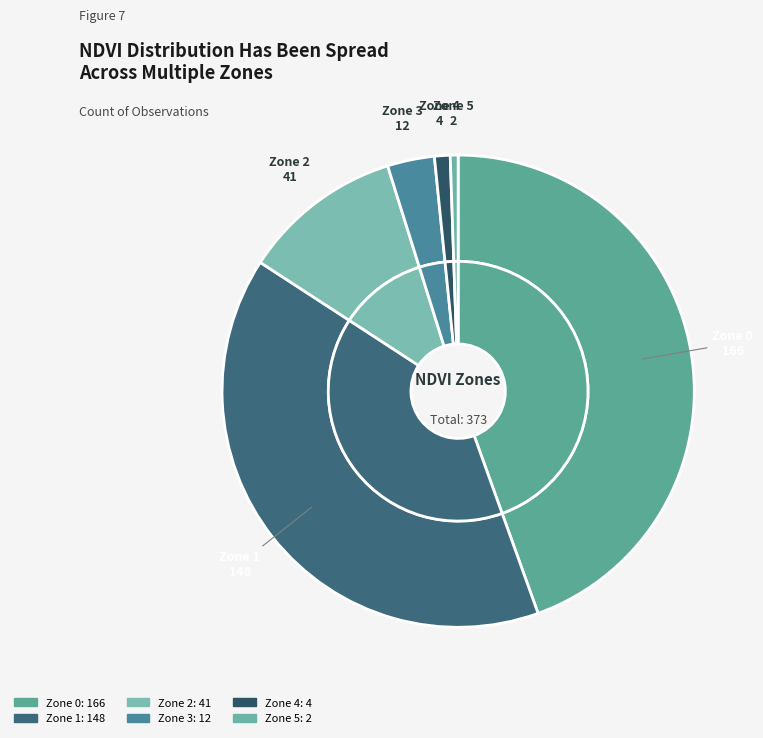

How many slices are in this pie chart?

6